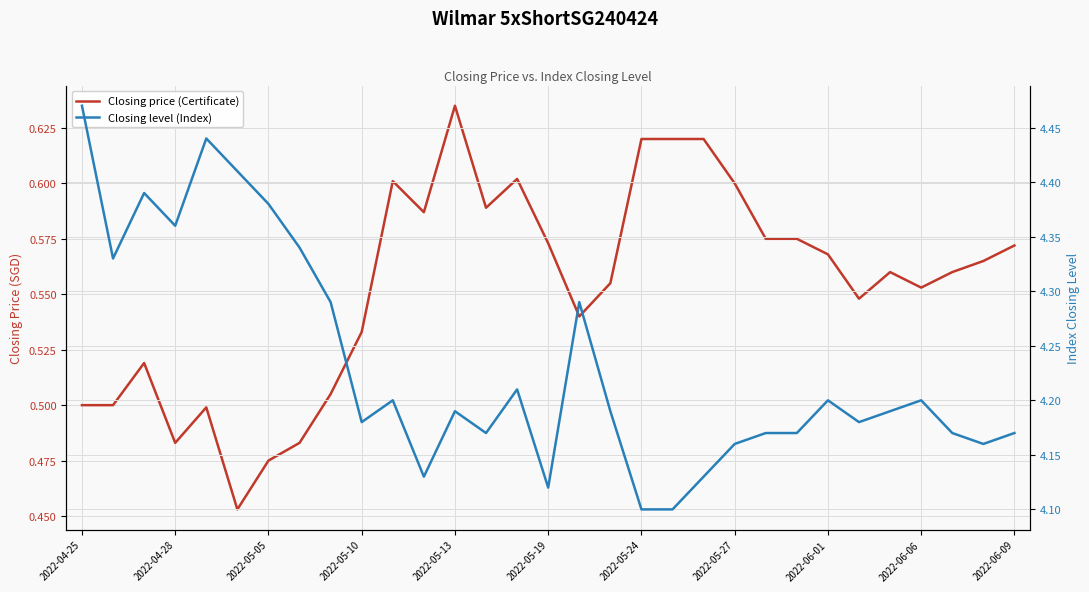

True or false: Closing price (Certificate) has more than 0 points higher than both neighbors.

True